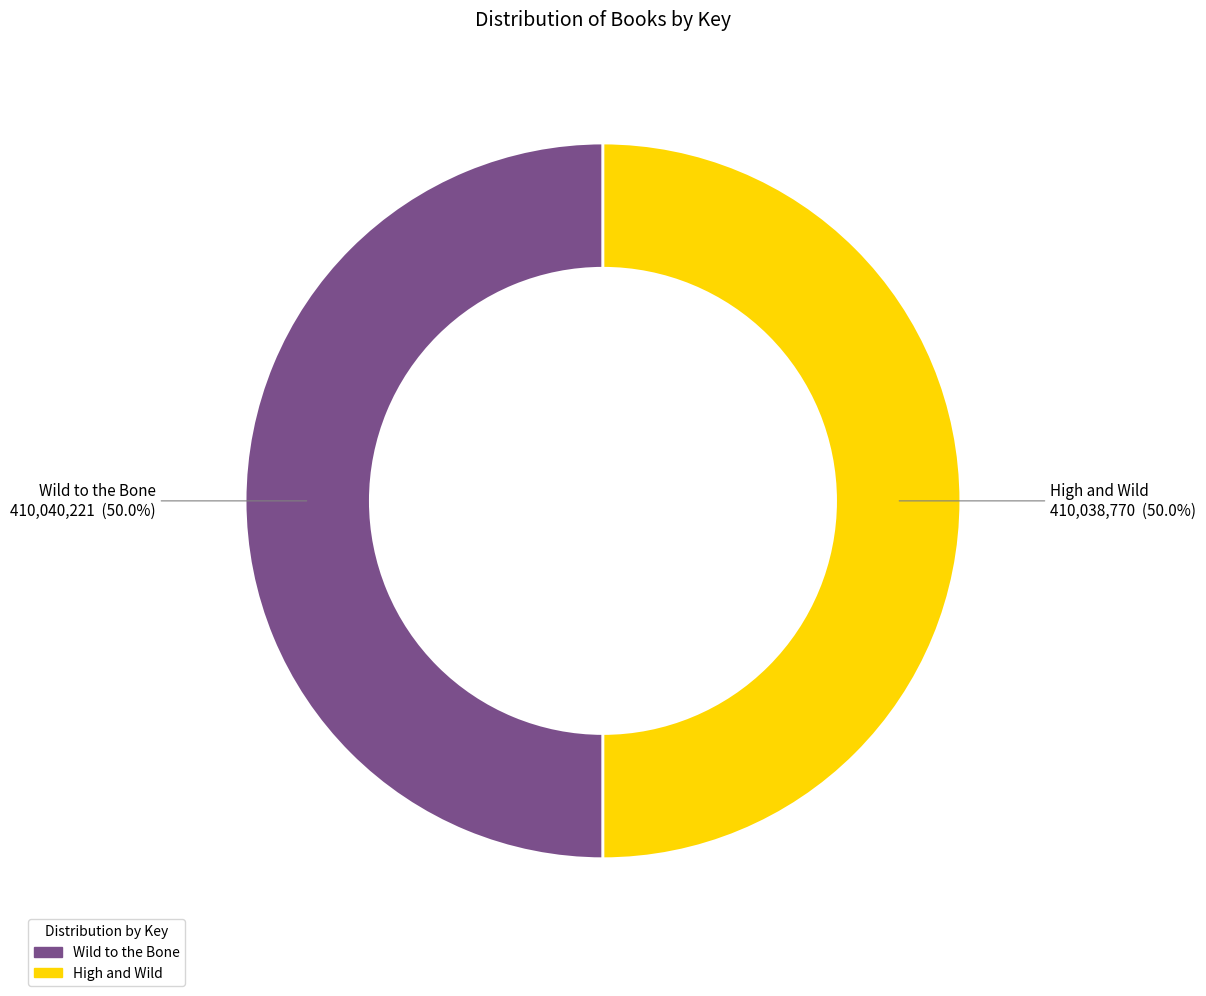

The High and Wild slice represents 42% of the pie. True or false?

False